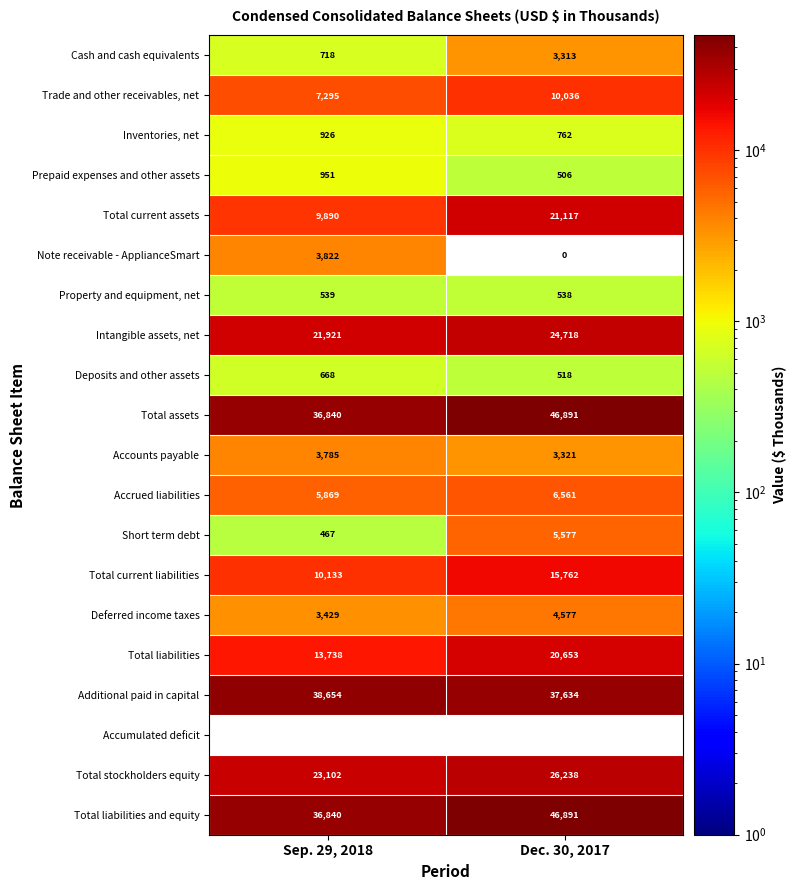

What is the difference between the Intangible assets, net values at Sep. 29, 2018 and Dec. 30, 2017?

2797